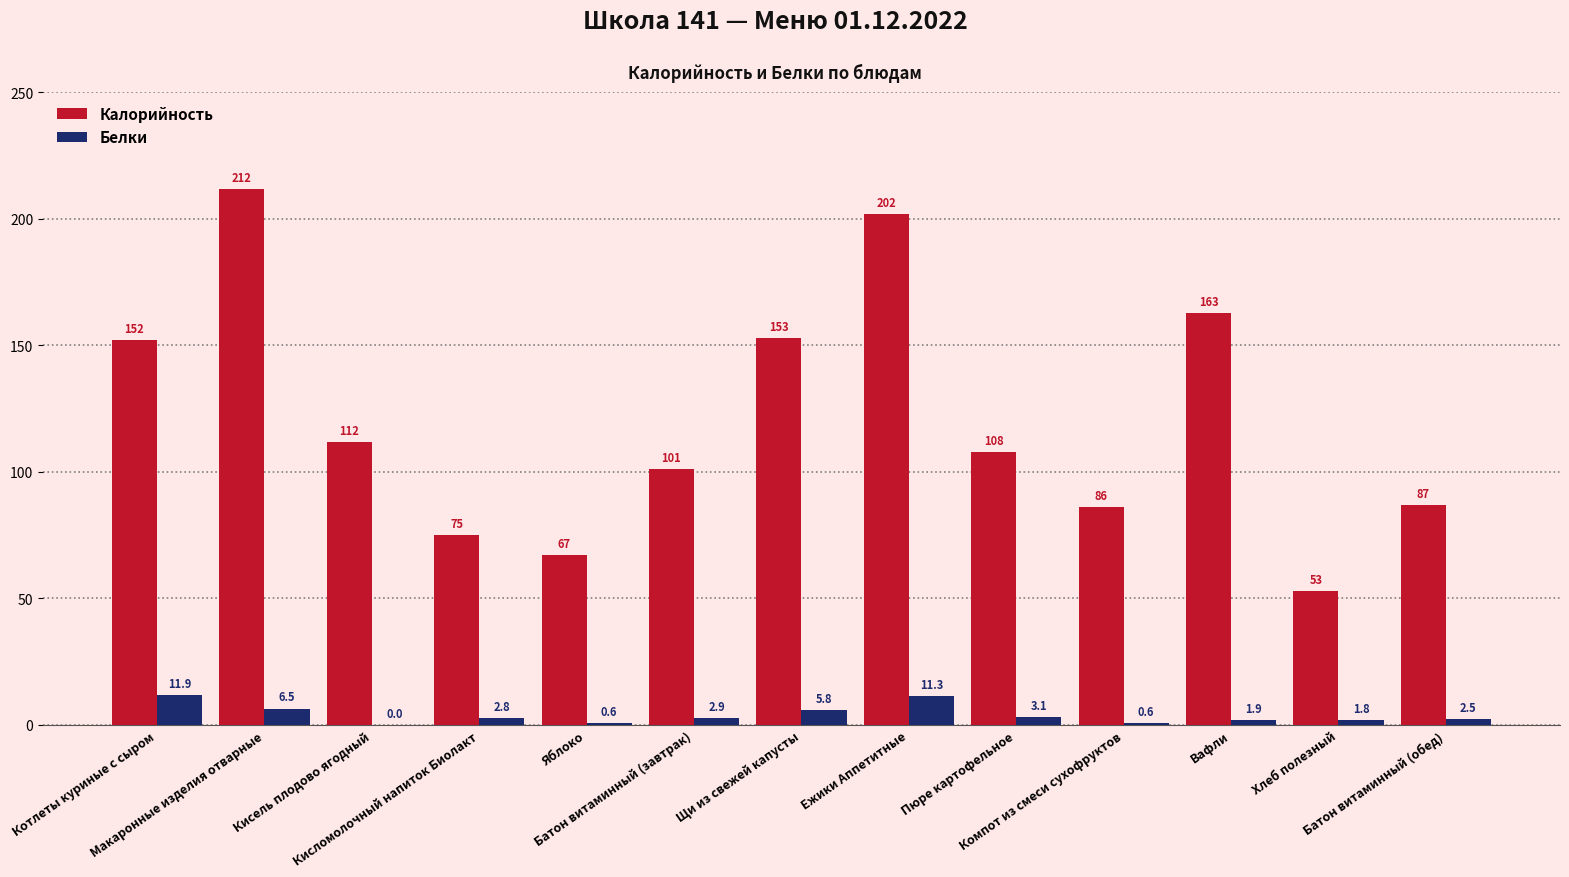

Count the number of categories in the chart.

13